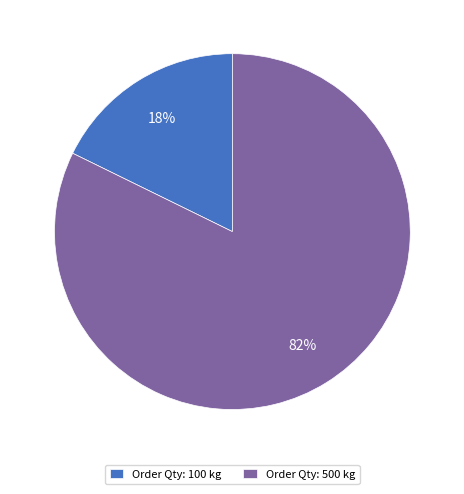

Between Order Qty: 100 kg and Order Qty: 500 kg, which is larger?

Order Qty: 500 kg